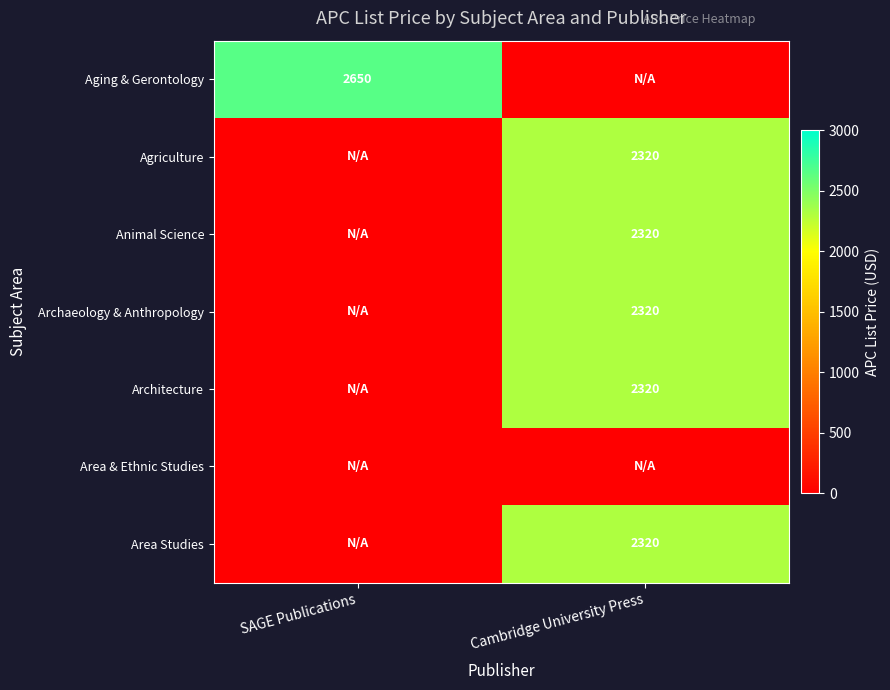

True or false: Archaeology & Anthropology has a value of 2320 at Cambridge University Press.

True